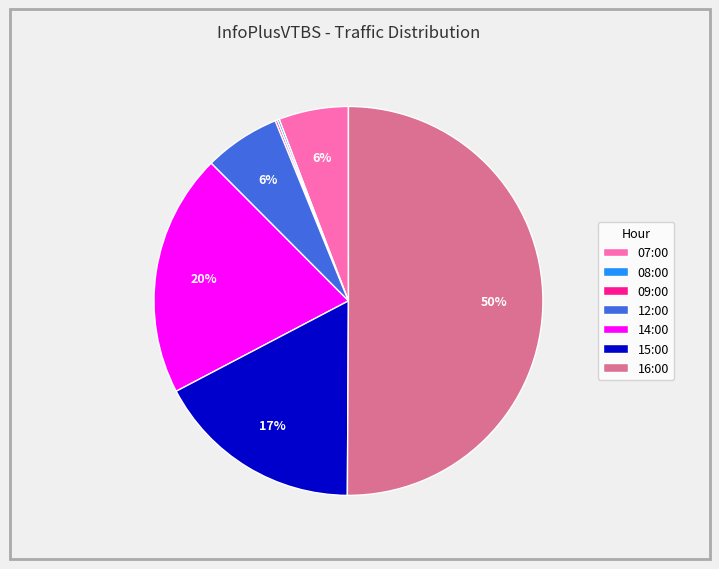

What percentage is the 07:00 slice, to the nearest percent?

6%